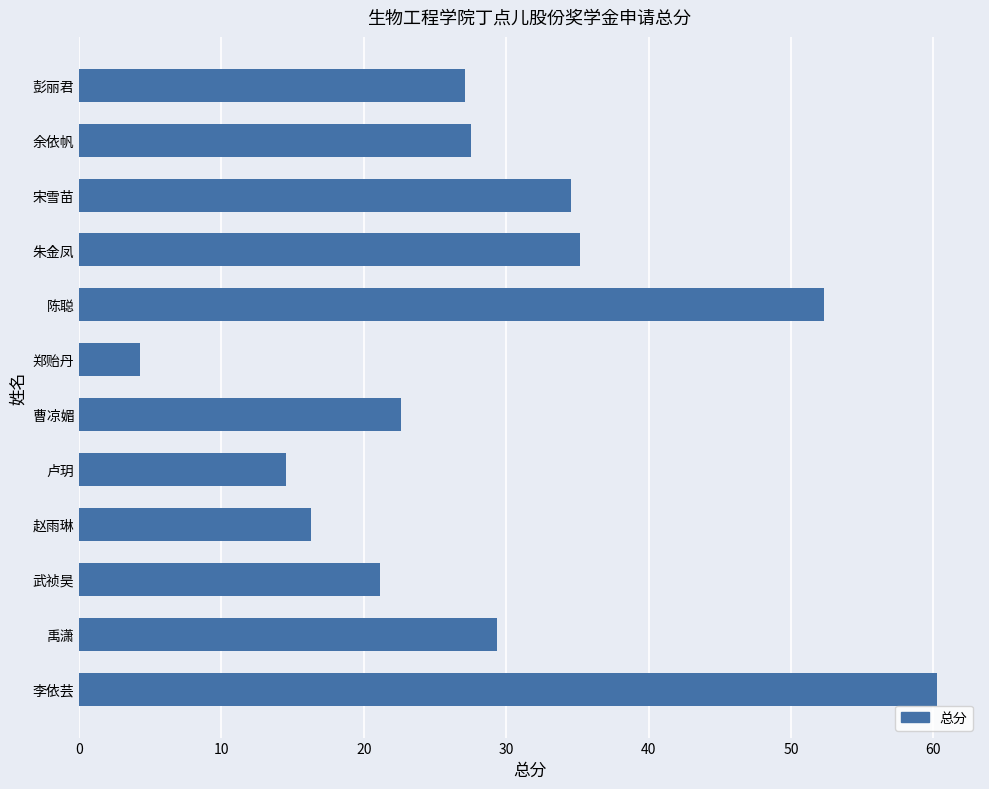

The value at 武祯昊 is 21.1. True or false?

True